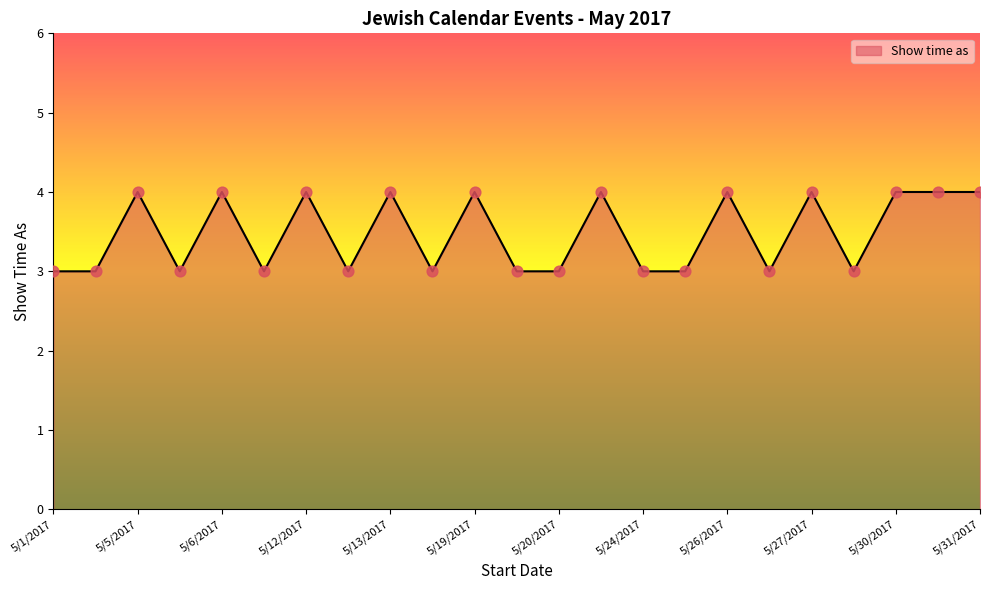

What is the minimum value shown in the chart?

3